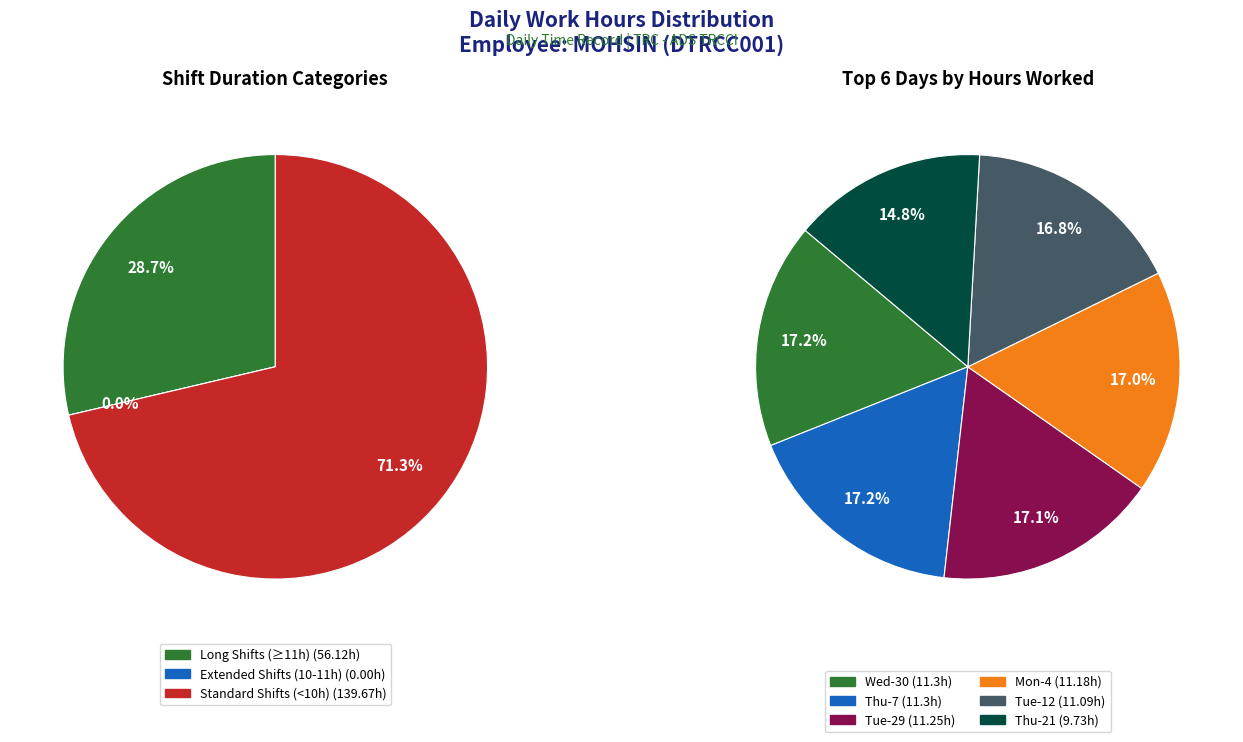

Does Fri-22 account for over 50% of the chart?

No